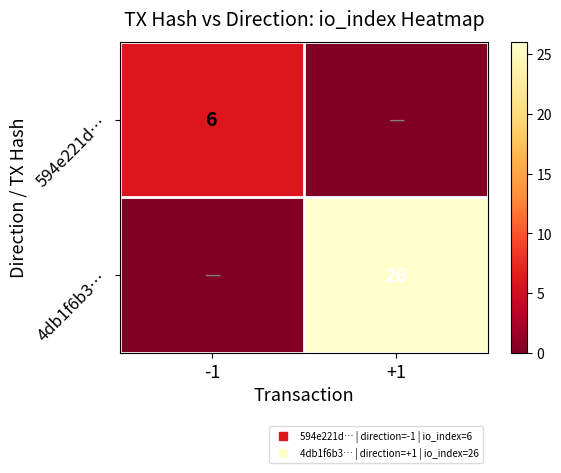

What is the difference between the 4db1f6b3… values at +1 and -1?

26